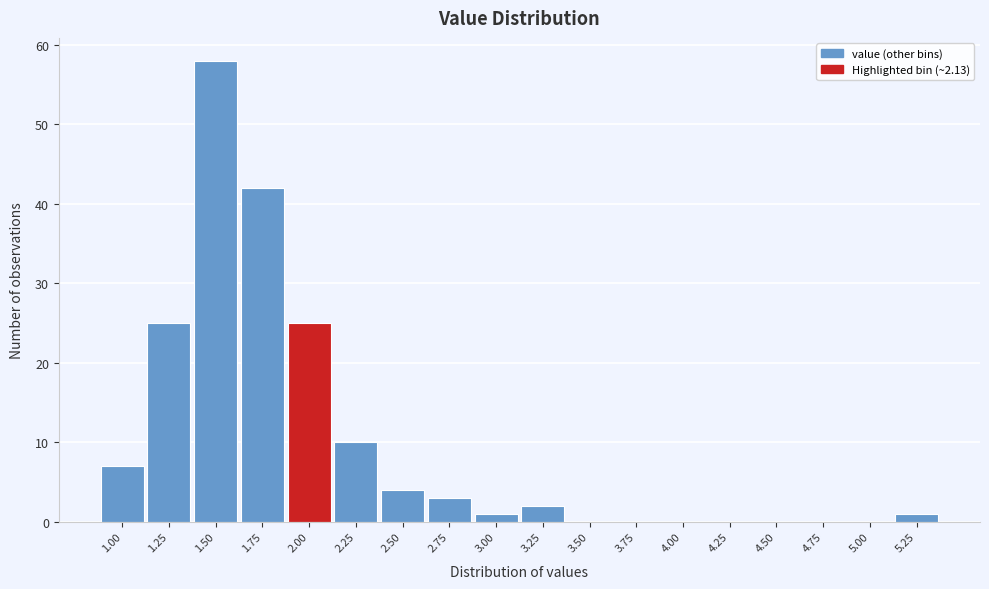

Reading left to right, extract all data points from this chart.

1.00=7	1.25=25	1.50=58	1.75=42	2.00=25	2.25=10	2.50=4	2.75=3	3.00=1	3.25=2	3.50=0	3.75=0	4.00=0	4.25=0	4.50=0	4.75=0	5.00=0	5.25=1